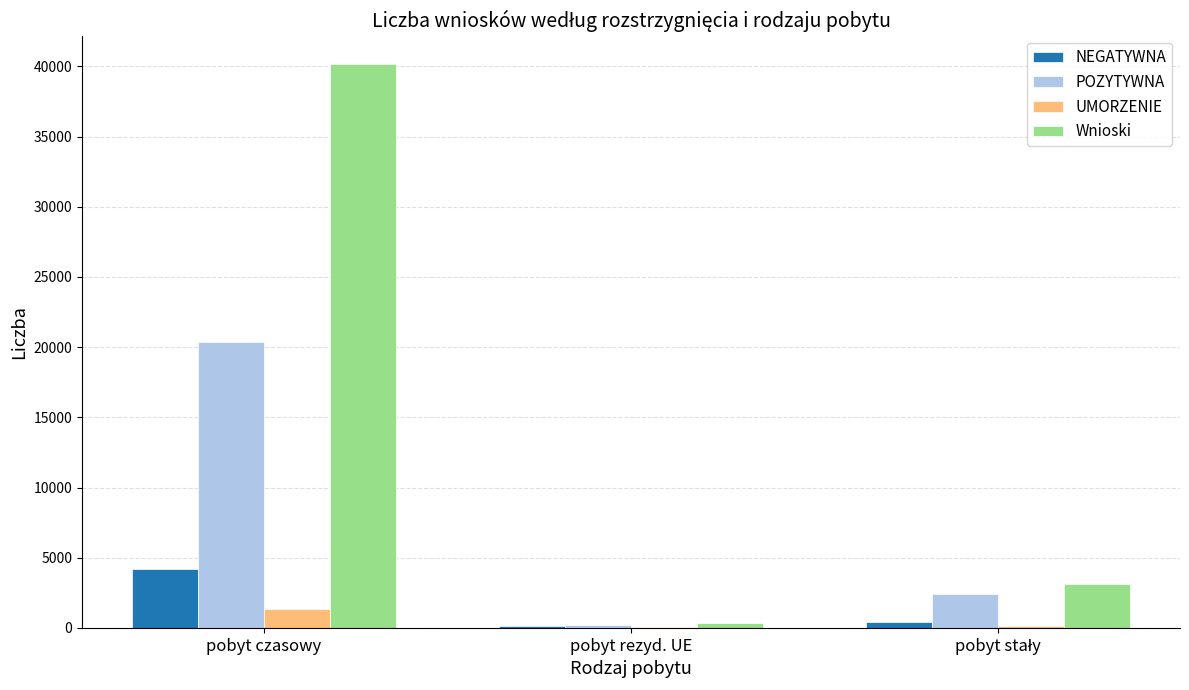

What is the sum of all NEGATYWNA values?

4736